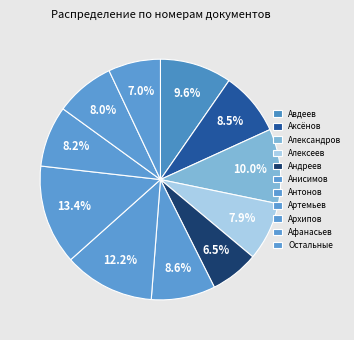

How much of the chart is everything except Архипов?

91.8%